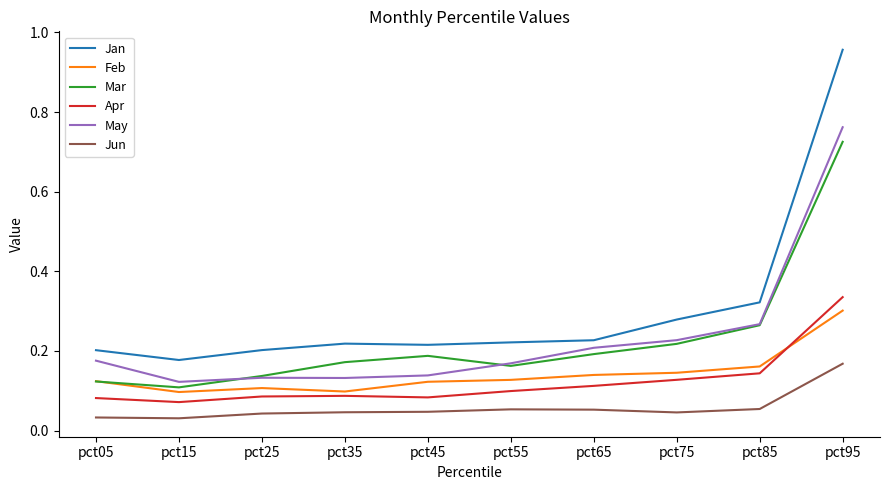

The Jan series shows 0.2 at pct65. True or false?

True